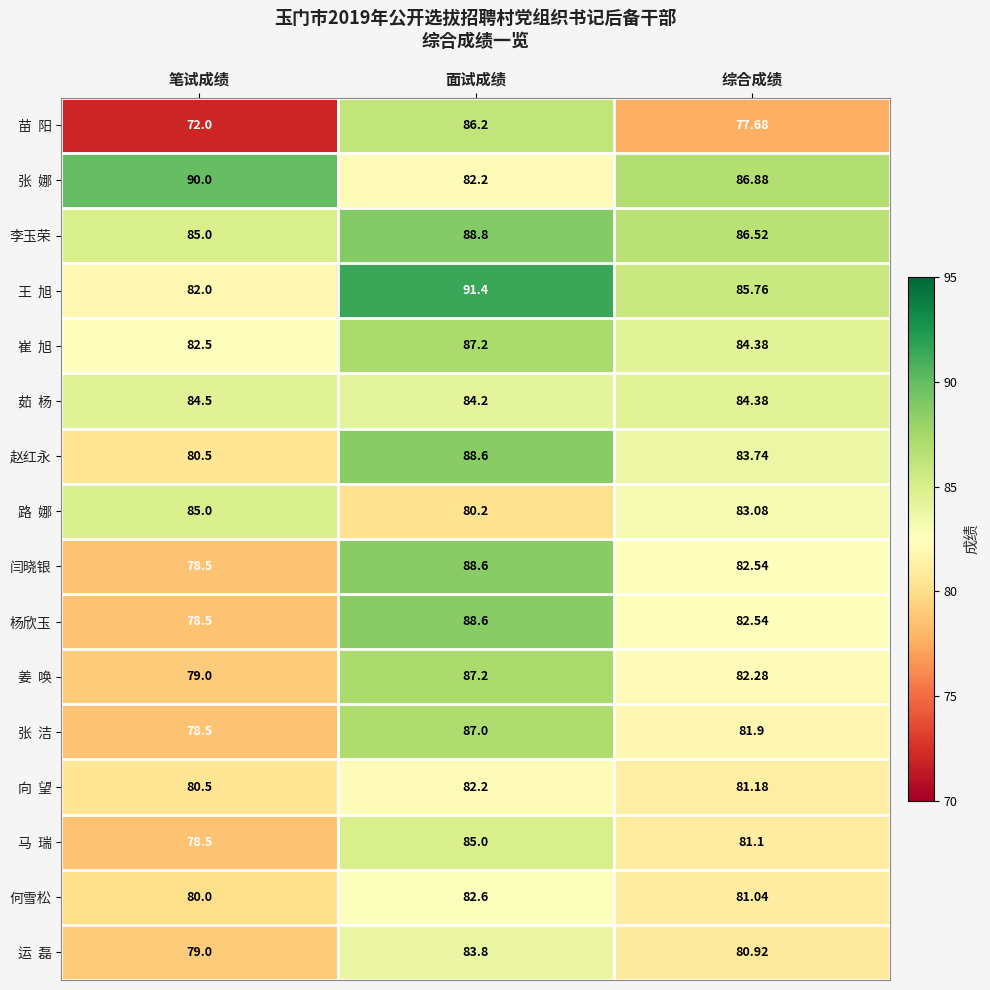

Which category has the lowest value across all series?

笔试成绩